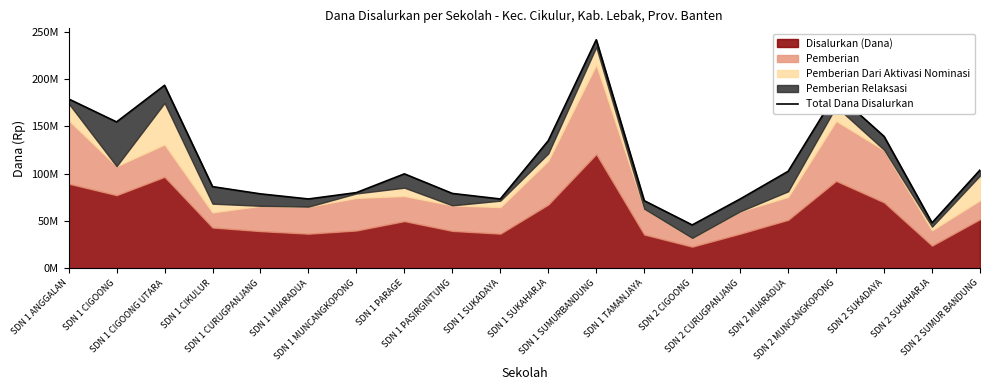

Which label corresponds to the largest value in the chart?

SDN 1 SUMURBANDUNG